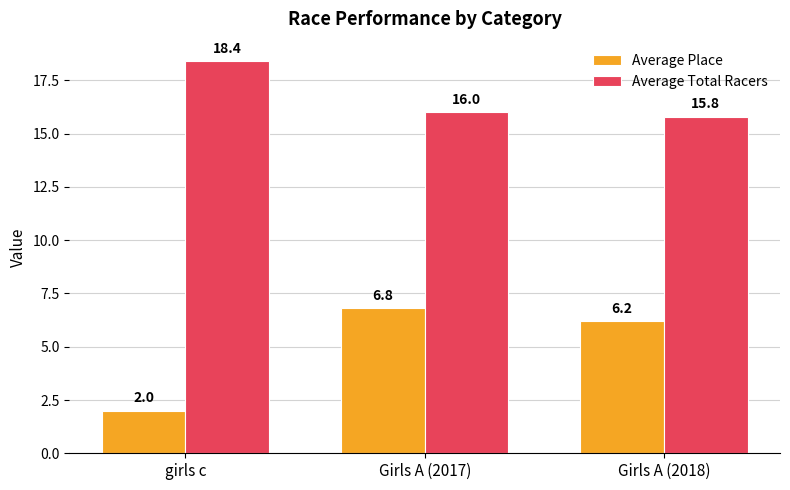

What is the approximate value of Average Place at girls c?

2.0